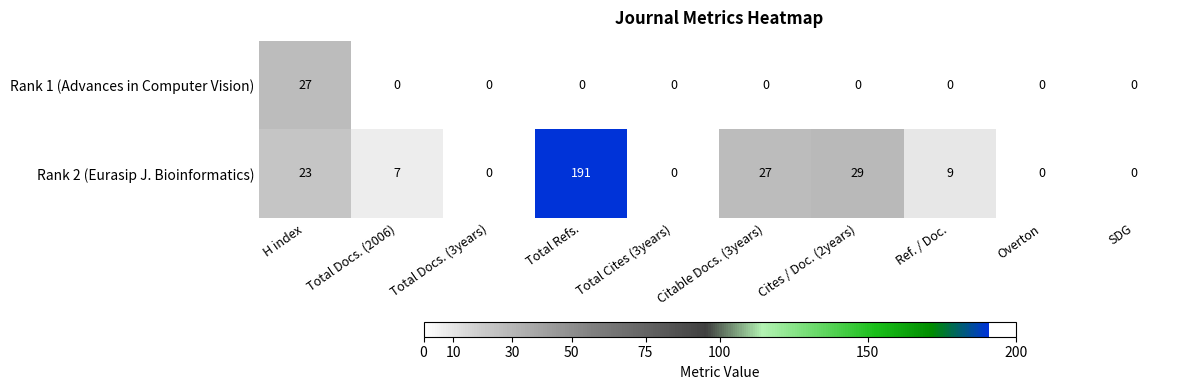

How many positive values does the Rank 1 (Advances in Computer Vision) series have?

1